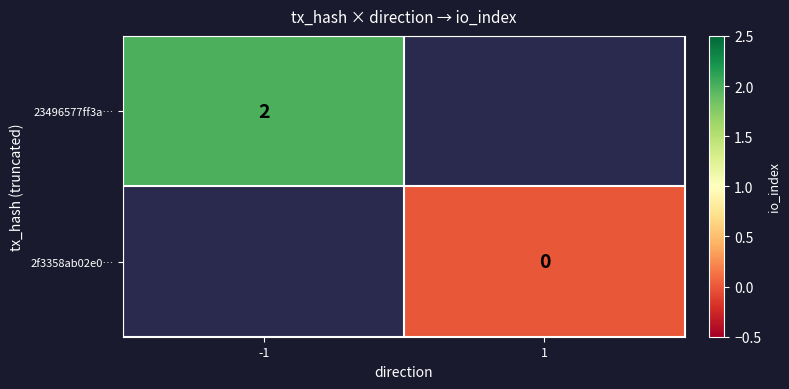

At how many categories does at least one series exceed 0?

1